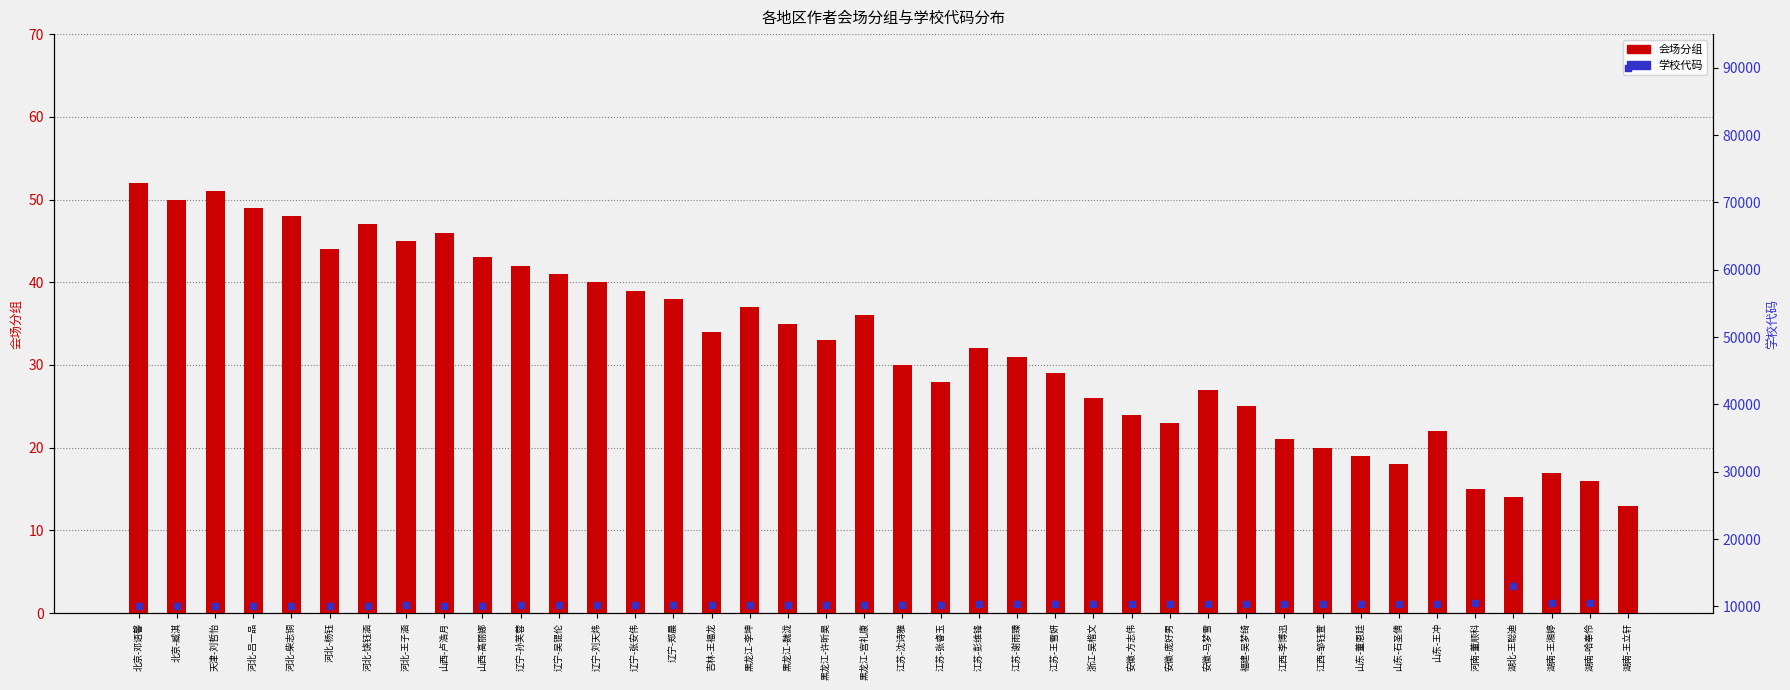

At which category is the sum across all series the highest?

湖南-王立轩